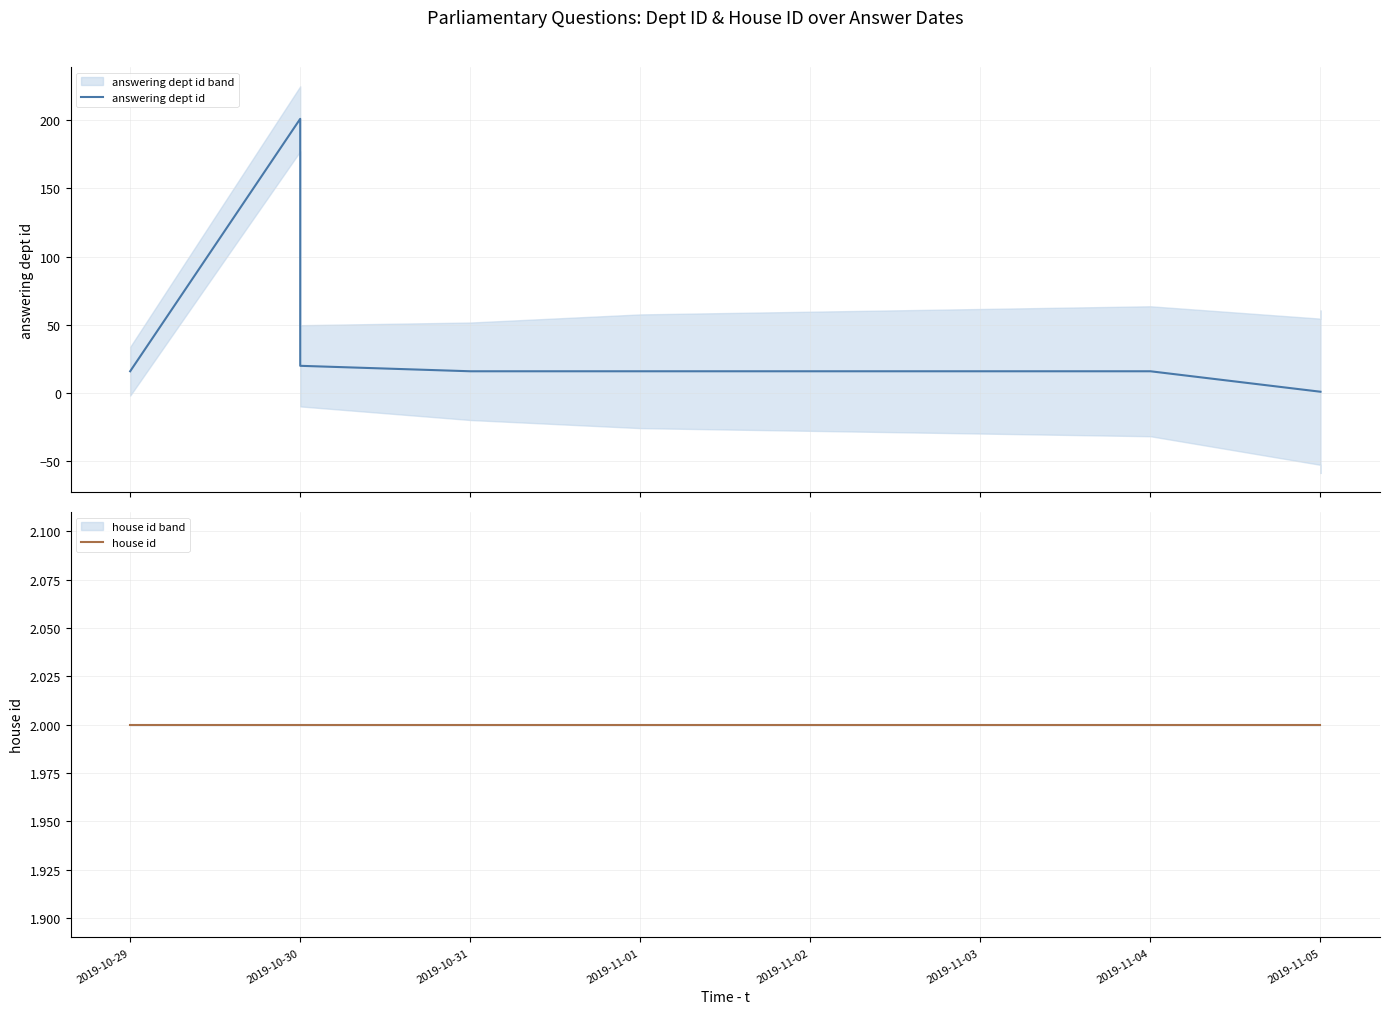

What is the label of the 3rd point from the left?

2019-10-30